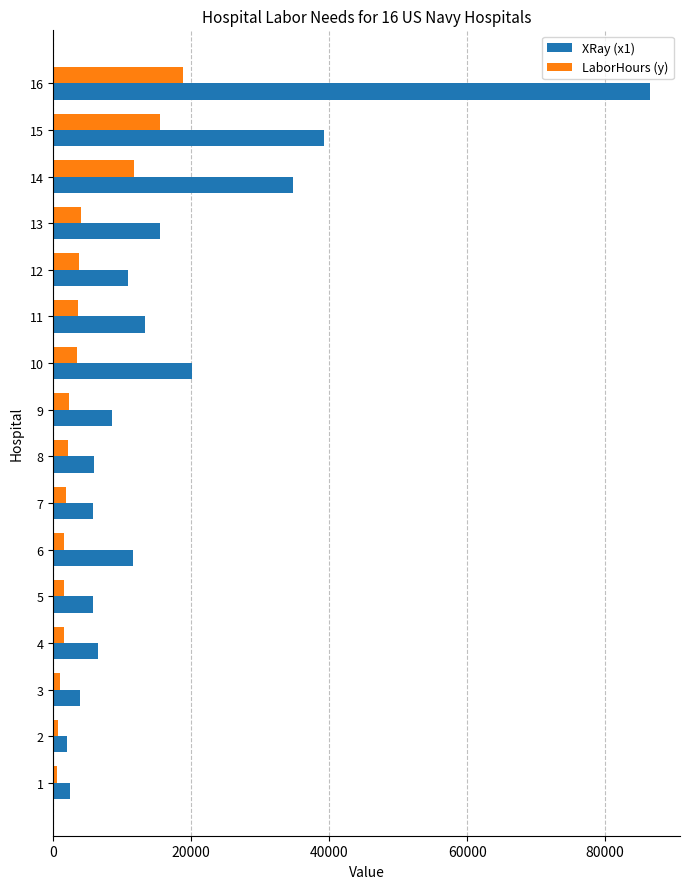

The value of XRay (x1) at 9 is 5596.7. True or false?

False